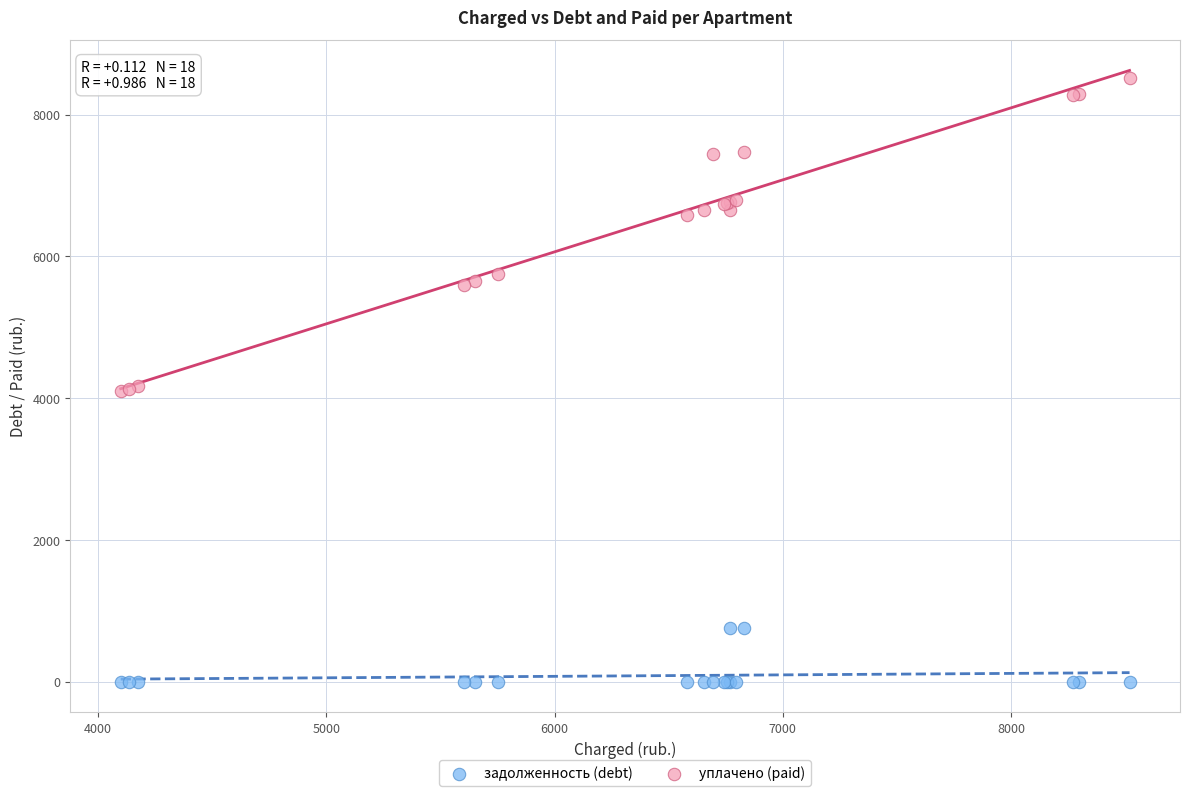

Which series contains the lowest Y value?

задолженность (debt)